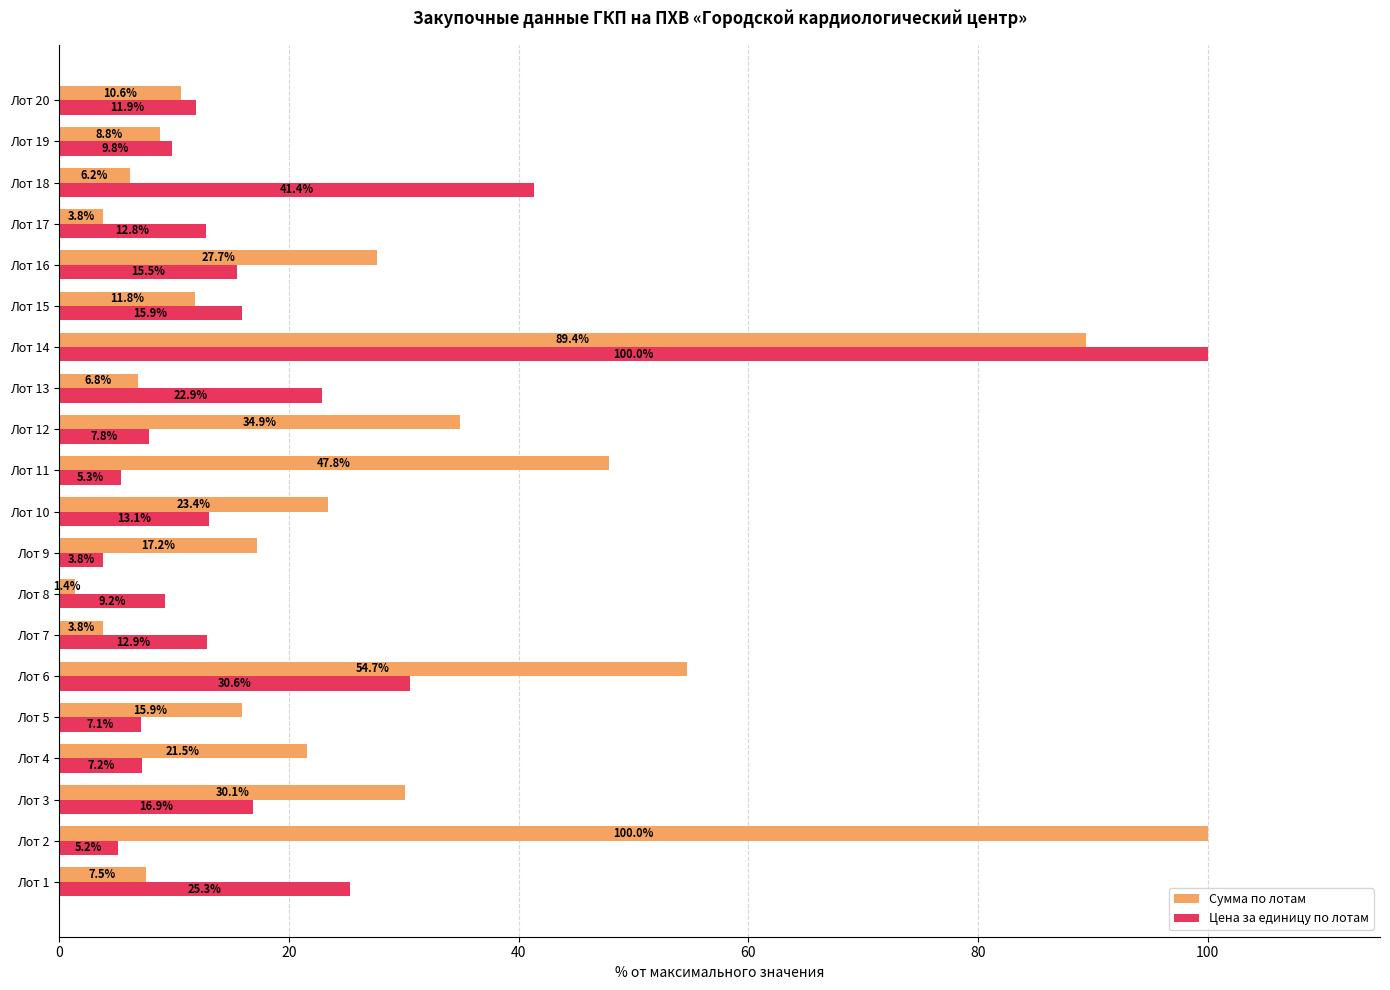

What is the greatest value displayed?

100.0